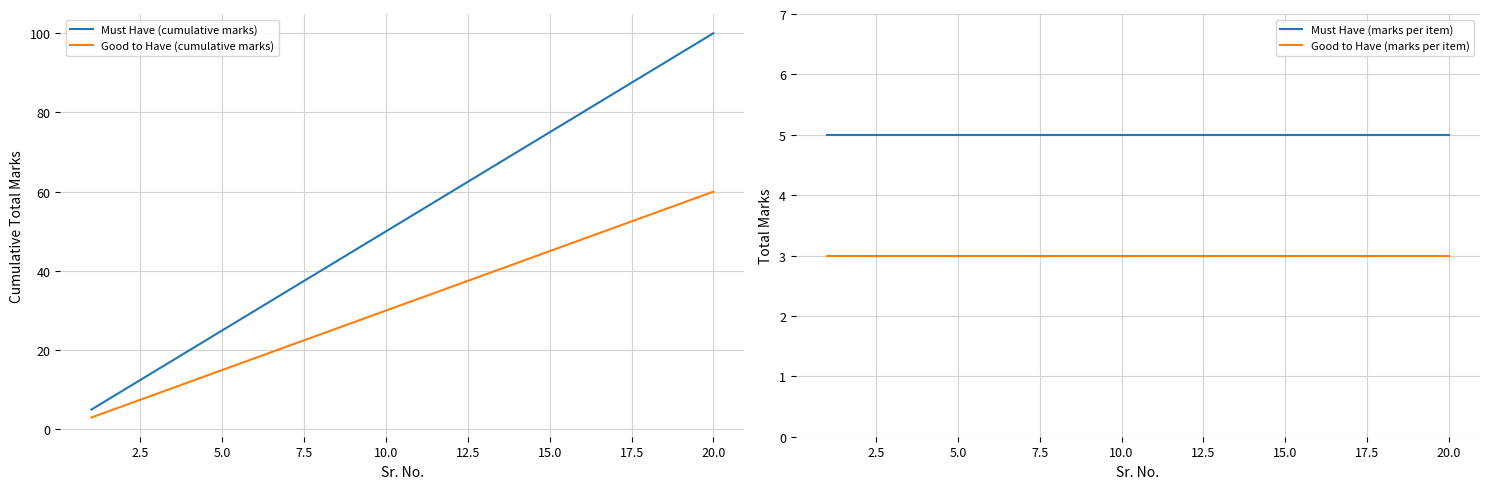

The Good to Have (cumulative marks) series shows 97 at 20.0. True or false?

False